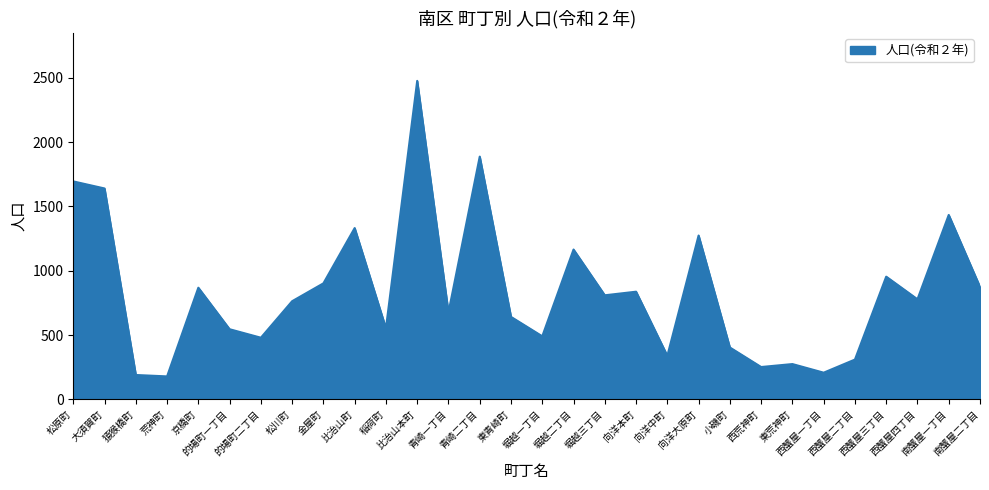

What is the change in value from 東青崎町 to 向洋本町?

+196